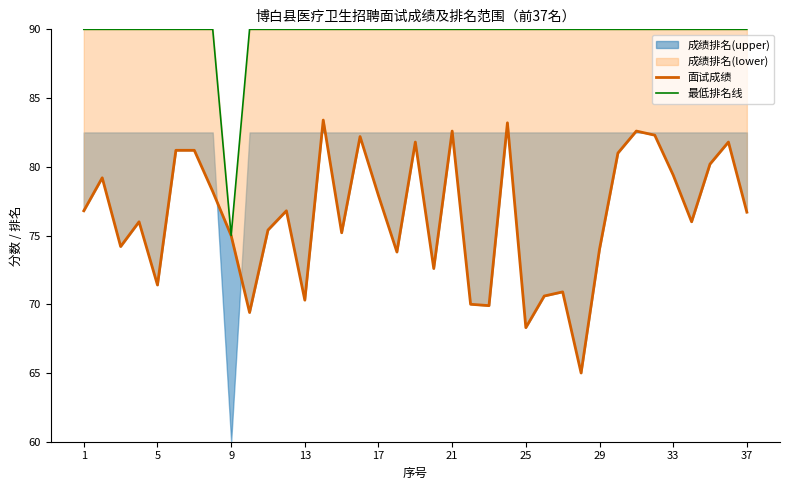

How many interior local valleys does the 面试成绩 series have?

11